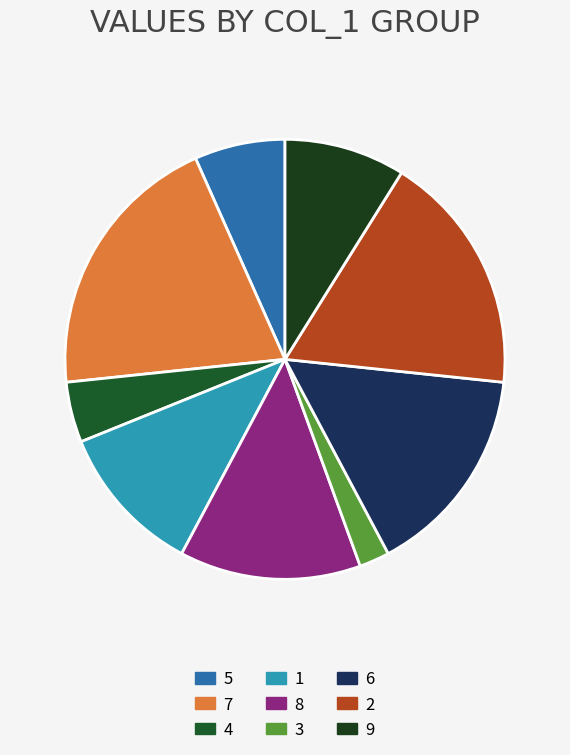

Which slice is the largest?

7